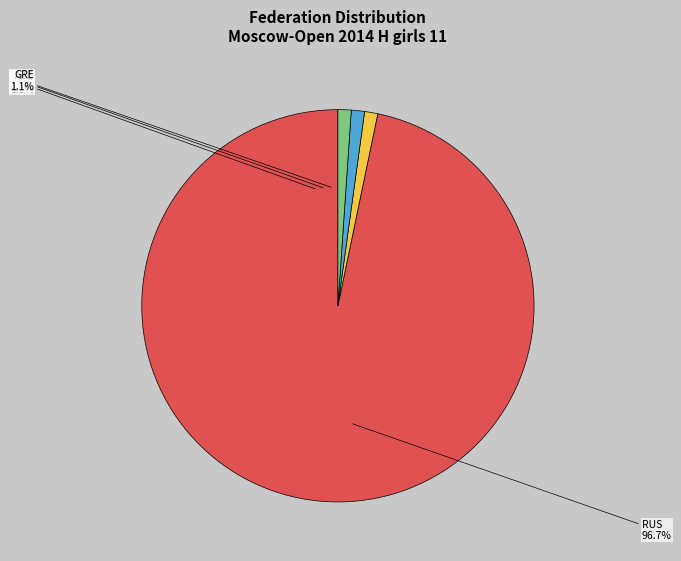

To the nearest percent, what percentage of the pie is AZE?

1%